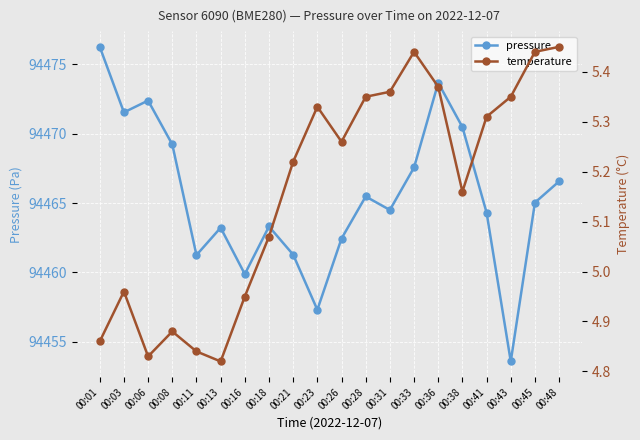

List the labels in order of pressure value, largest first.

00:01, 00:36, 00:06, 00:03, 00:38, 00:08, 00:33, 00:48, 00:28, 00:45, 00:31, 00:41, 00:18, 00:13, 00:26, 00:21, 00:11, 00:16, 00:23, 00:43